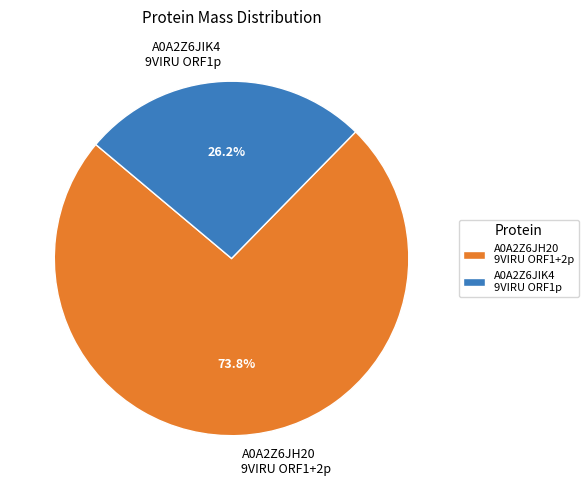

Which slice is the smallest?

A0A2Z6JIK4 9VIRU ORF1p